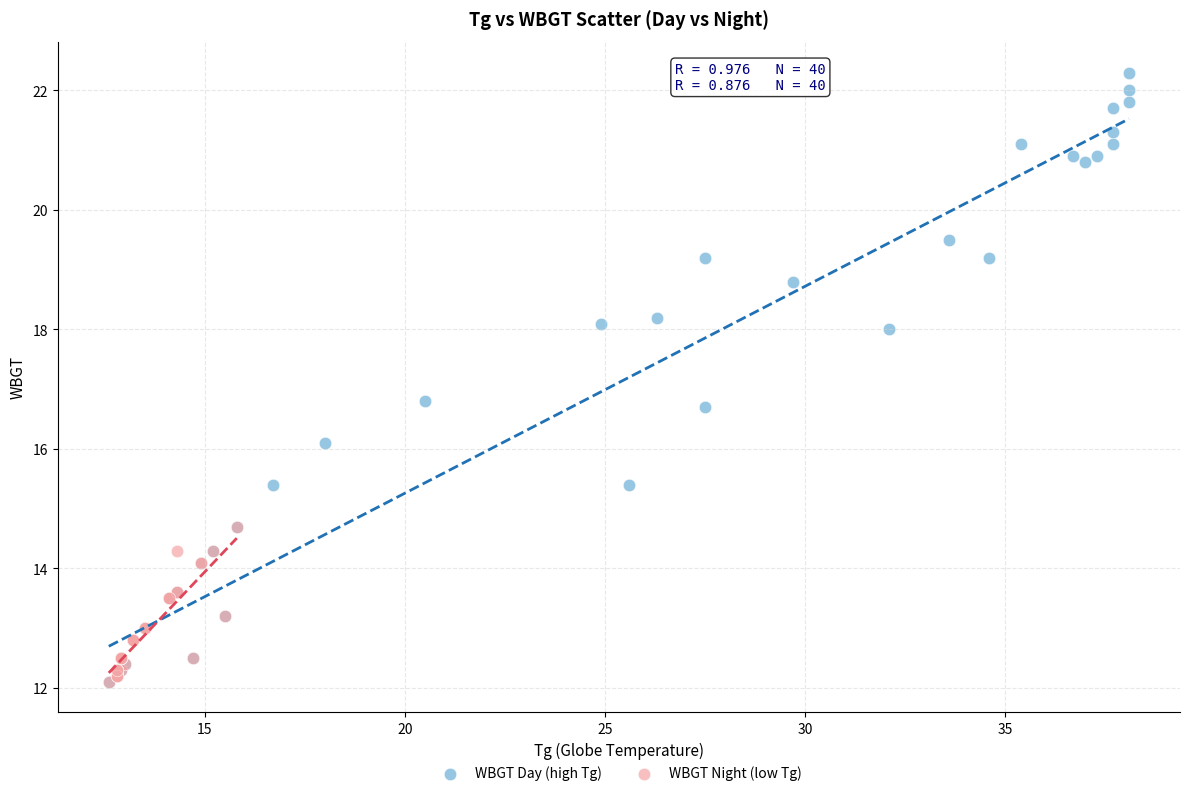

Which series contains the highest Y value?

WBGT Day (high Tg)